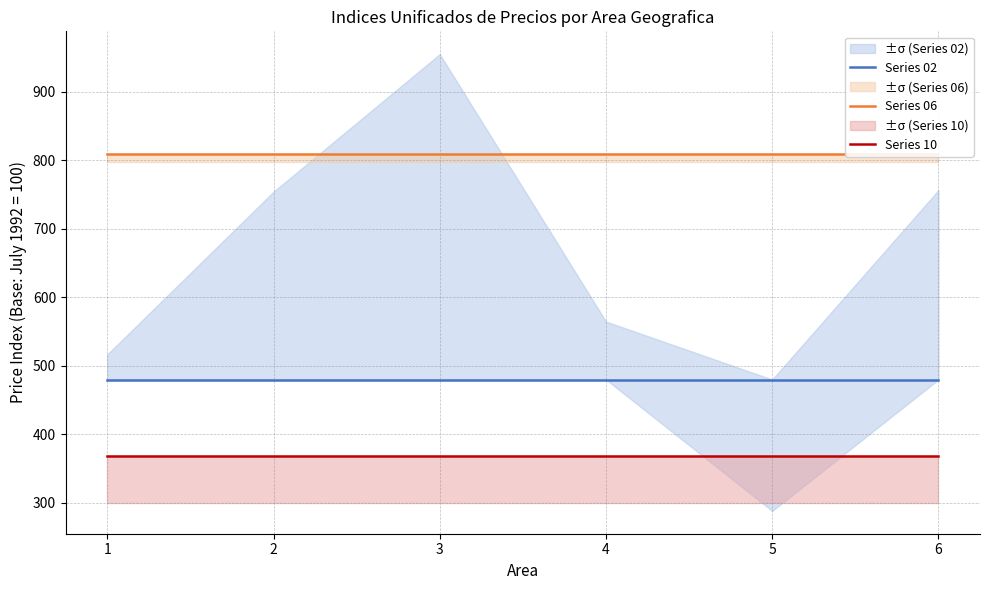

At 2, list the series in order from largest to smallest.

Series 06, Series 02, Series 10